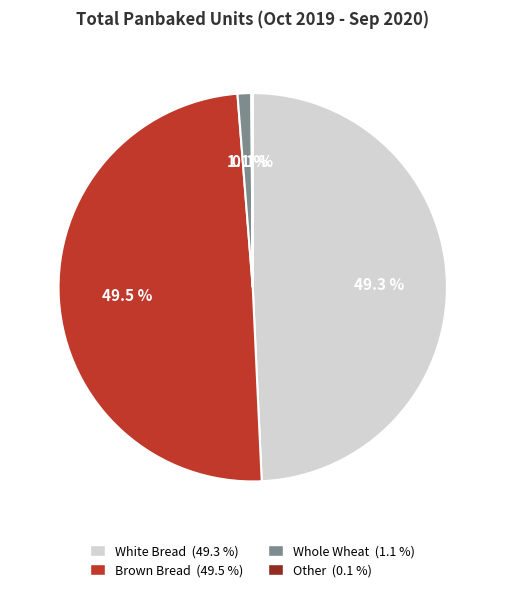

What percentage do White Bread and Whole Wheat together represent?

50.4%